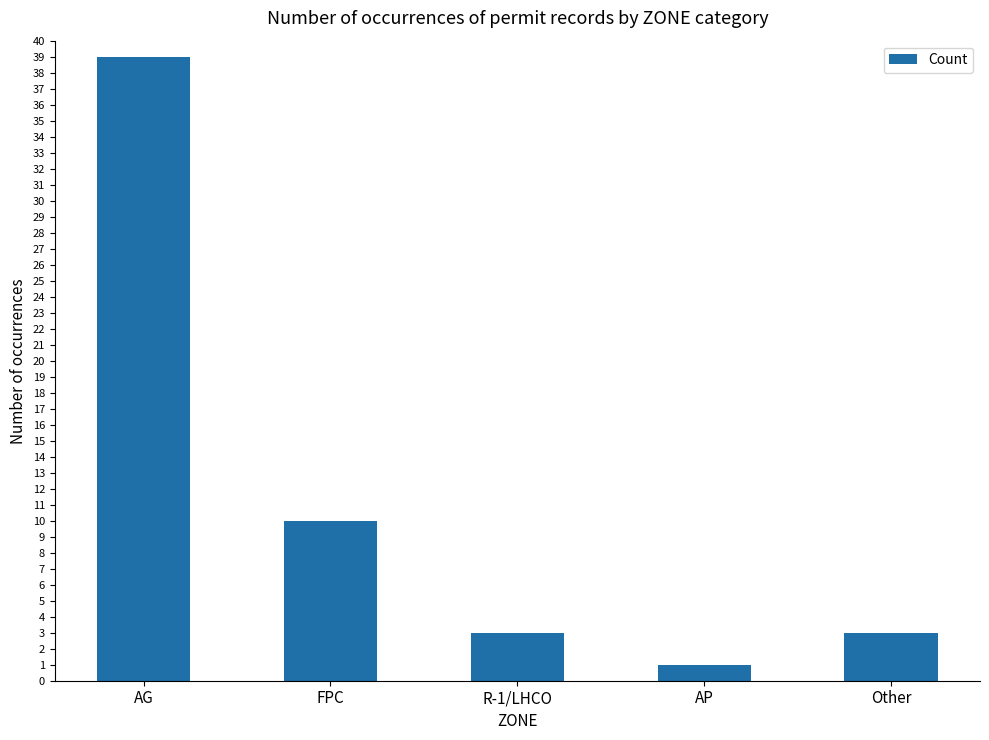

Reading right to left, list all the values displayed in this chart.

Other=3	AP=1	R-1/LHCO=3	FPC=10	AG=39